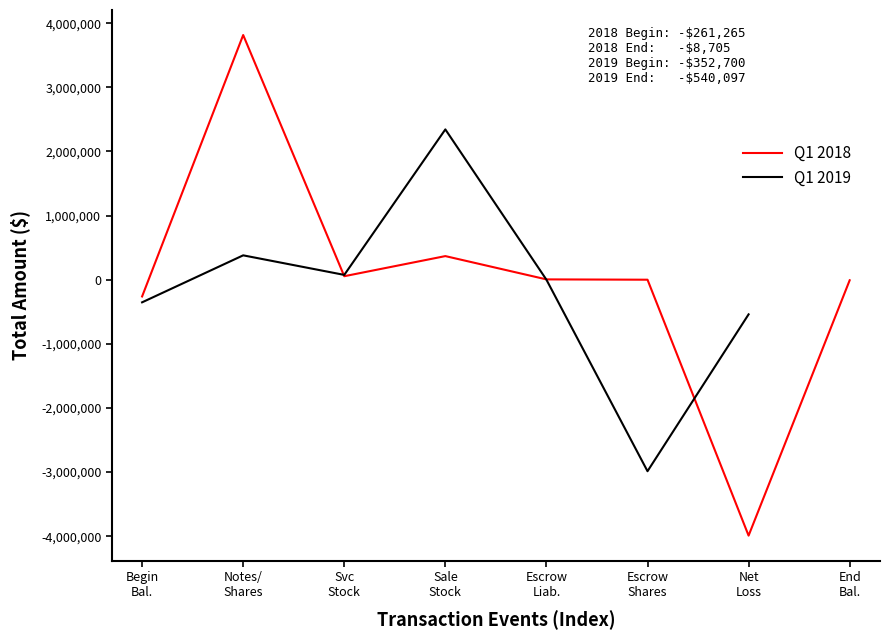

Rank the categories by value from highest to lowest.

Notes/ Shares, Sale Stock, Svc Stock, Escrow Liab., Escrow Shares, End Bal., Begin Bal., Net Loss